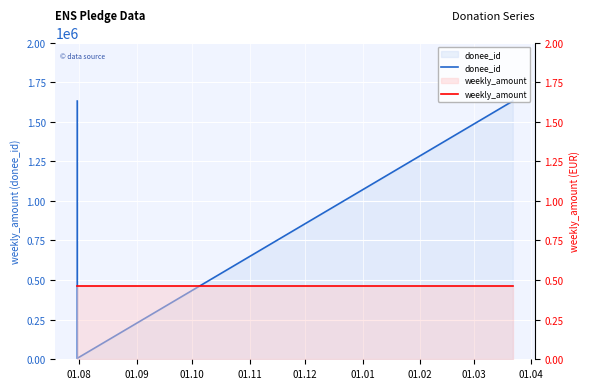

What is the minimum value for weekly_amount?

0.5